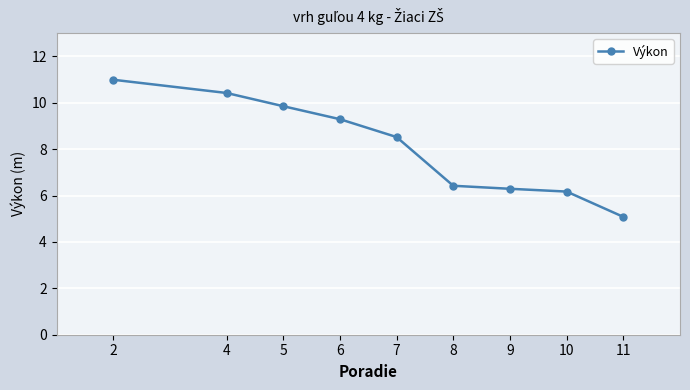

How many values are below 8?

4